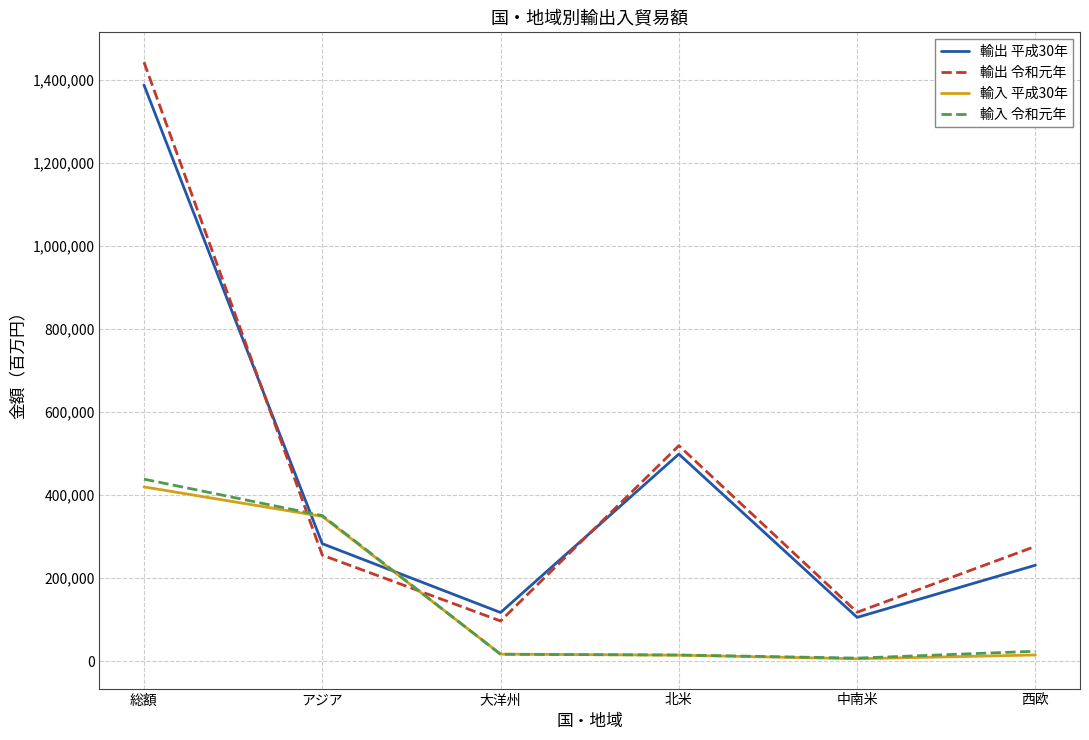

What position from the right is アジア?

5